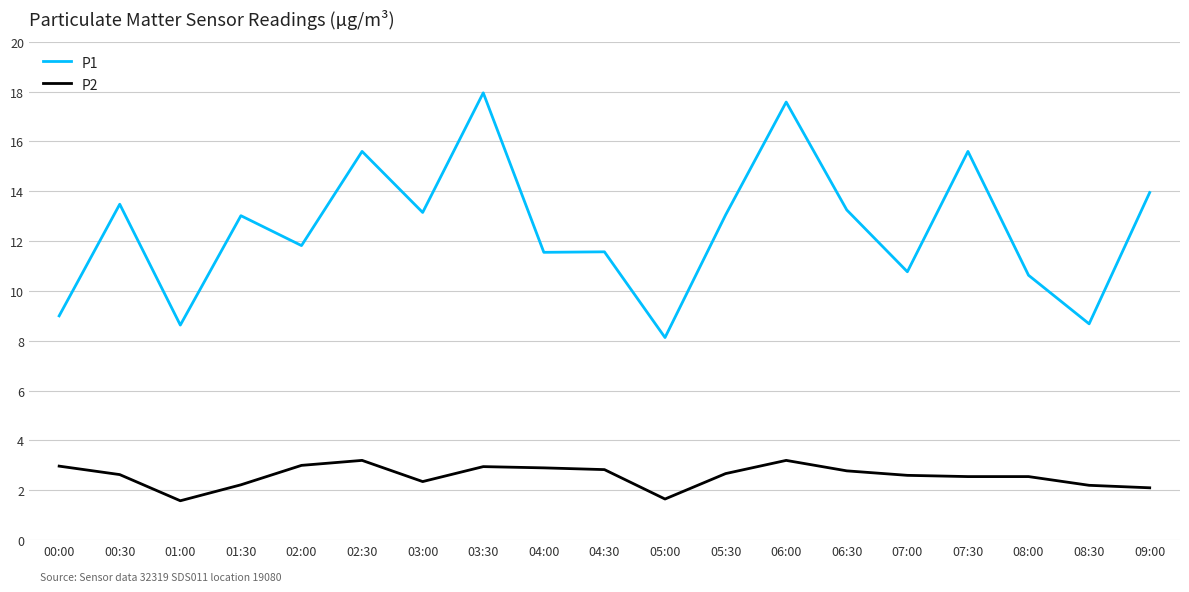

True or false: P2 and P1 cross at least once.

False